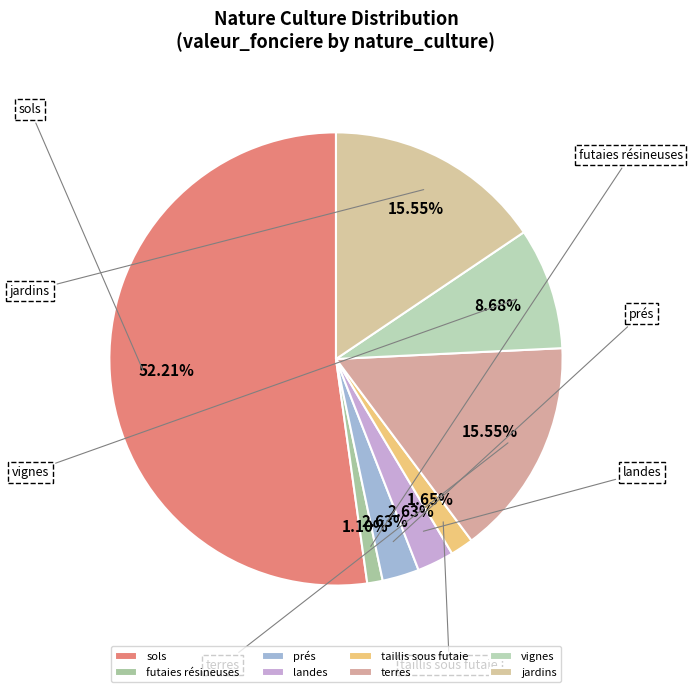

To the nearest percent, what is the combined percentage of vignes and terres?

24%